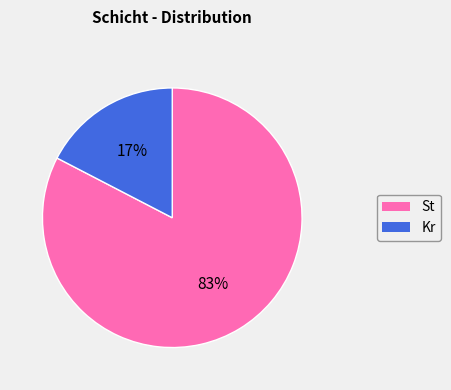

To the nearest percent, what is the average slice percentage?

50%